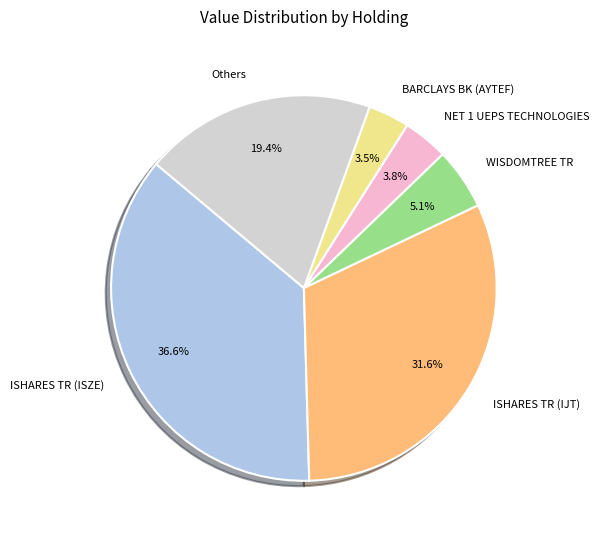

Between NET 1 UEPS TECHNOLOGIES and Others, which is larger?

Others